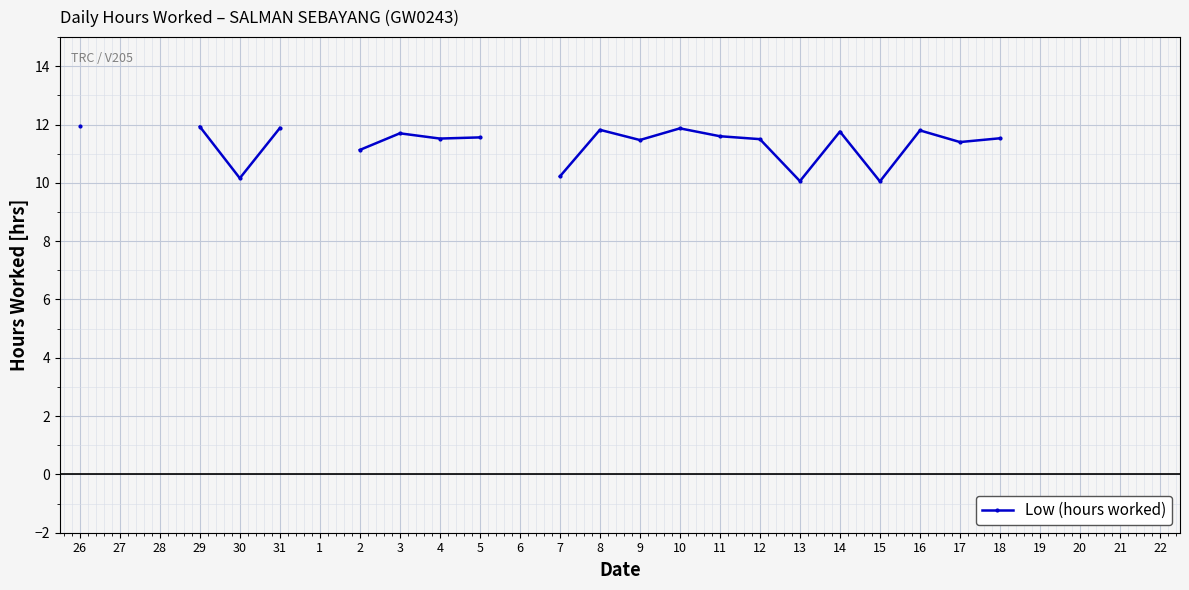

Where is the first local minimum?

30